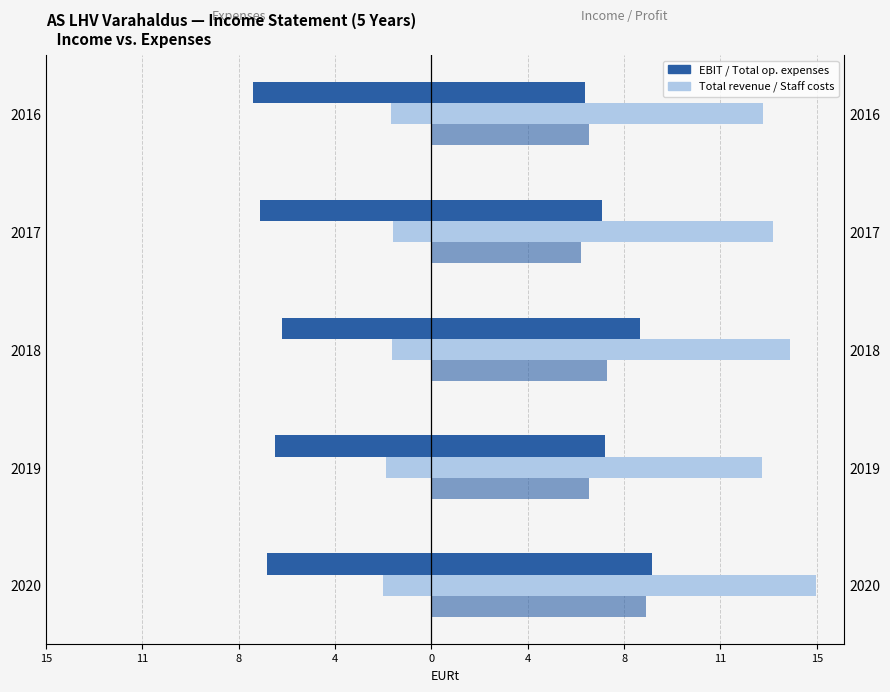

Reading left to right, extract all data points from this chart.

EBIT: 8.6	6.8	8.1	6.6	6.0
Total revenue: 15.0	12.9	13.9	13.3	12.9
Net profit: 8.3	6.1	6.8	5.8	6.1
Total op. expenses: -6.4	-6.1	-5.8	-6.7	-6.9
Staff costs: -1.9	-1.8	-1.5	-1.5	-1.6